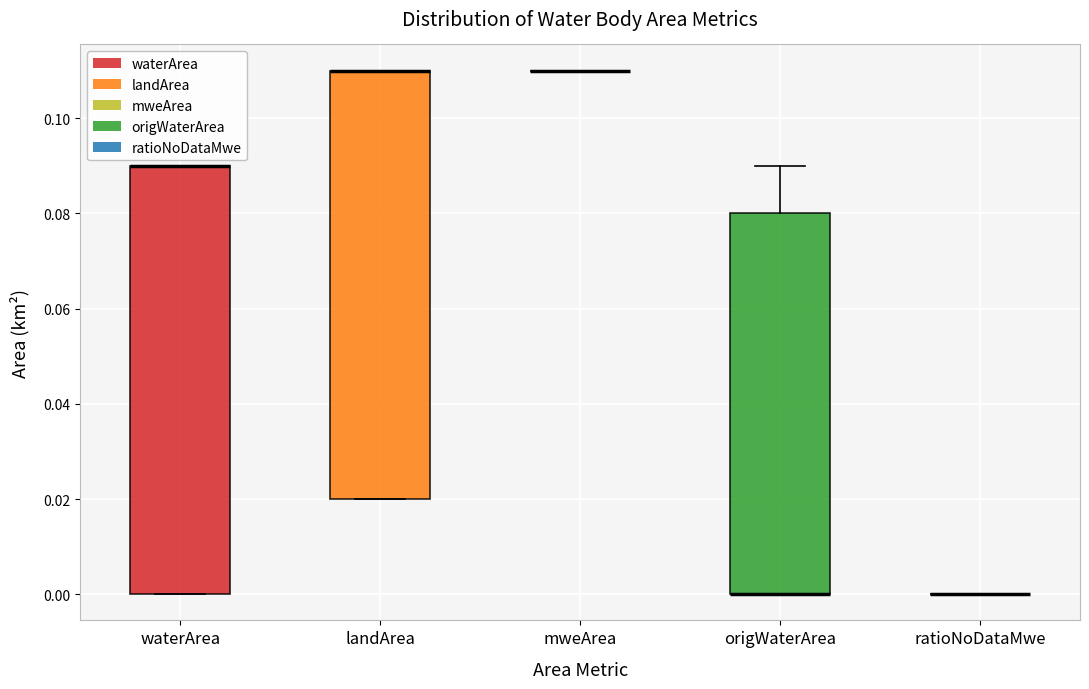

Where is the lower edge of the box for origWaterArea on the y-axis? The values are not printed on the chart, so give them approximately, as read against the axis.

0.00